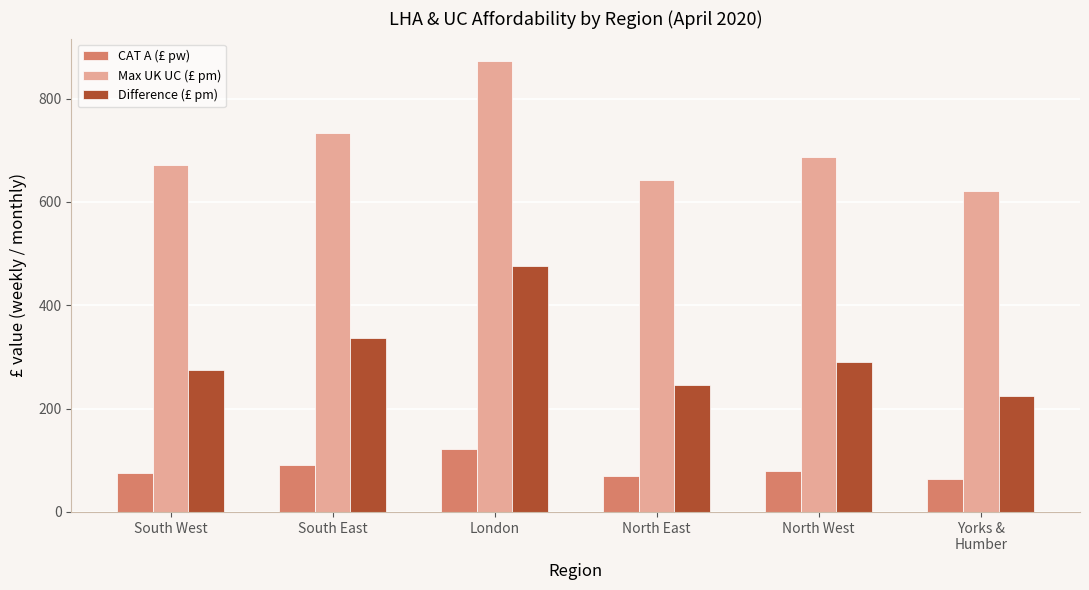

At which label does Max UK UC (£ pm) reach its peak?

London